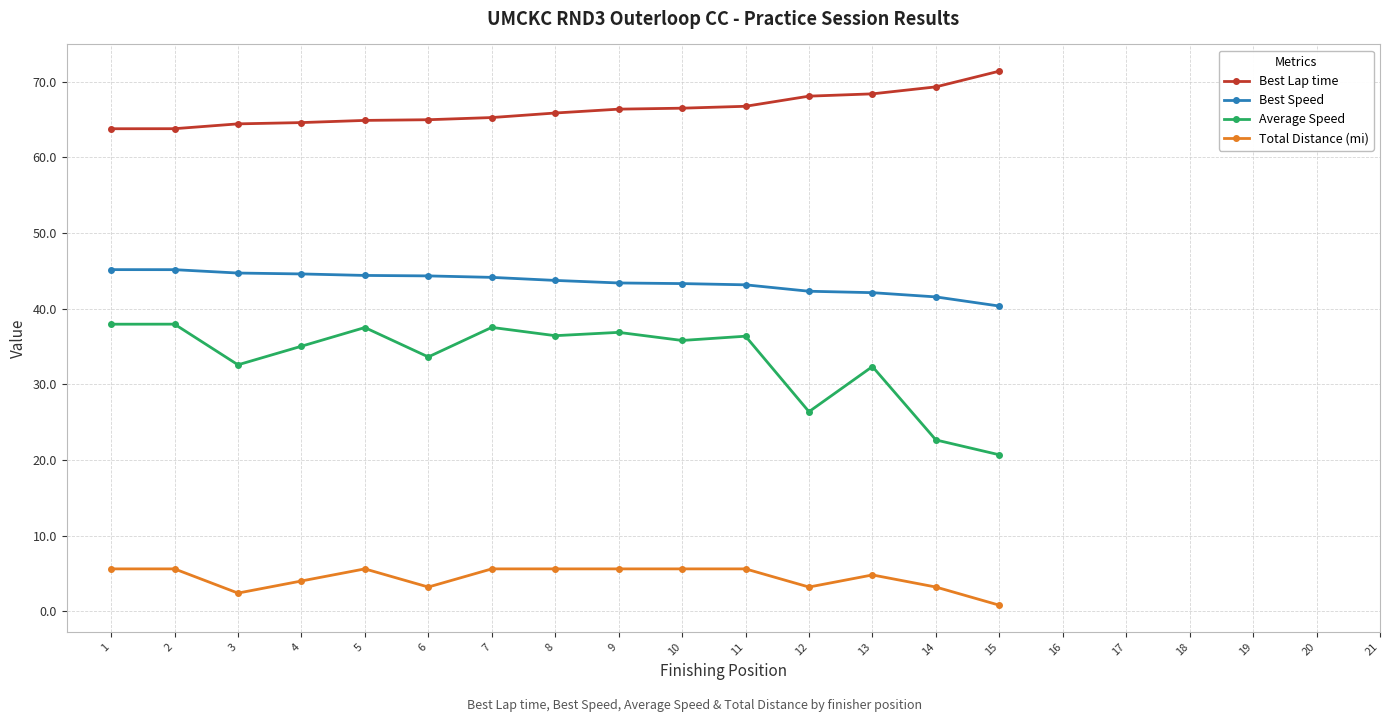

What are all the series names shown in the legend?

Best Lap time, Best Speed, Average Speed, Total Distance (mi)